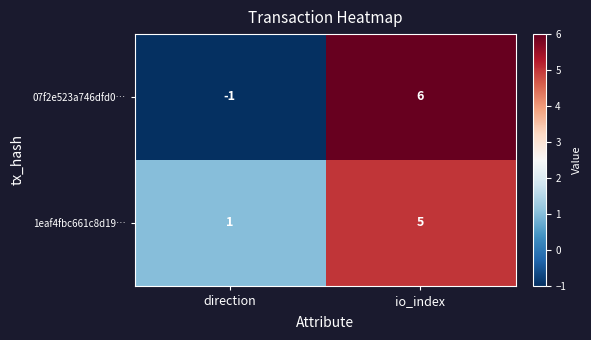

Which series has the largest total across all categories?

1eaf4fbc661c8d19…